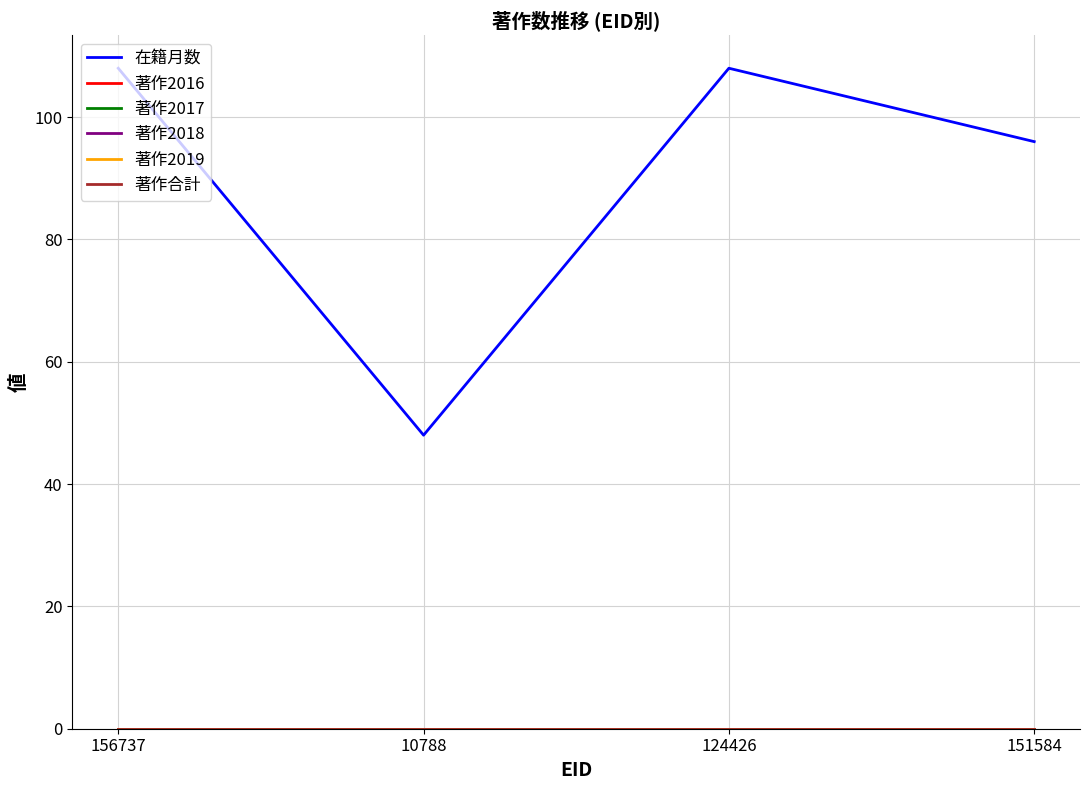

Is this an area chart (filled region under the line)?

No